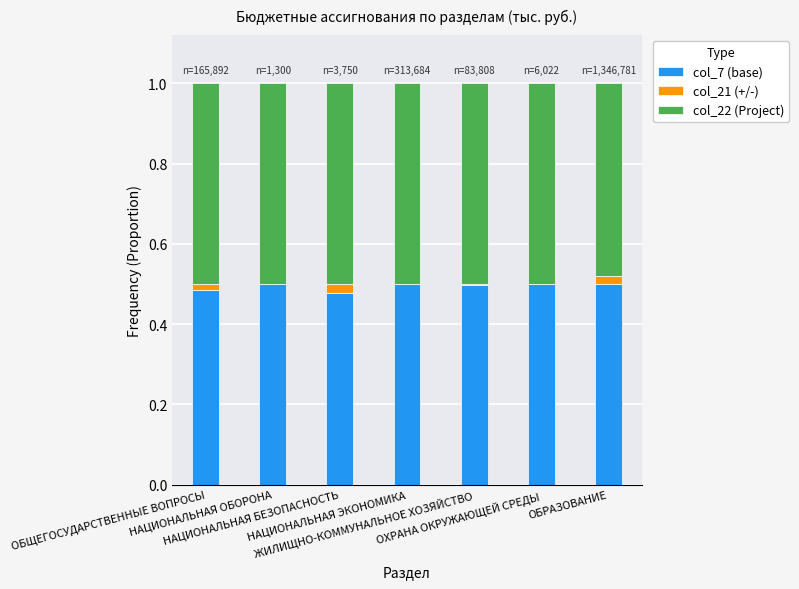

What is the sum of all col_7 (base) values?

3.5